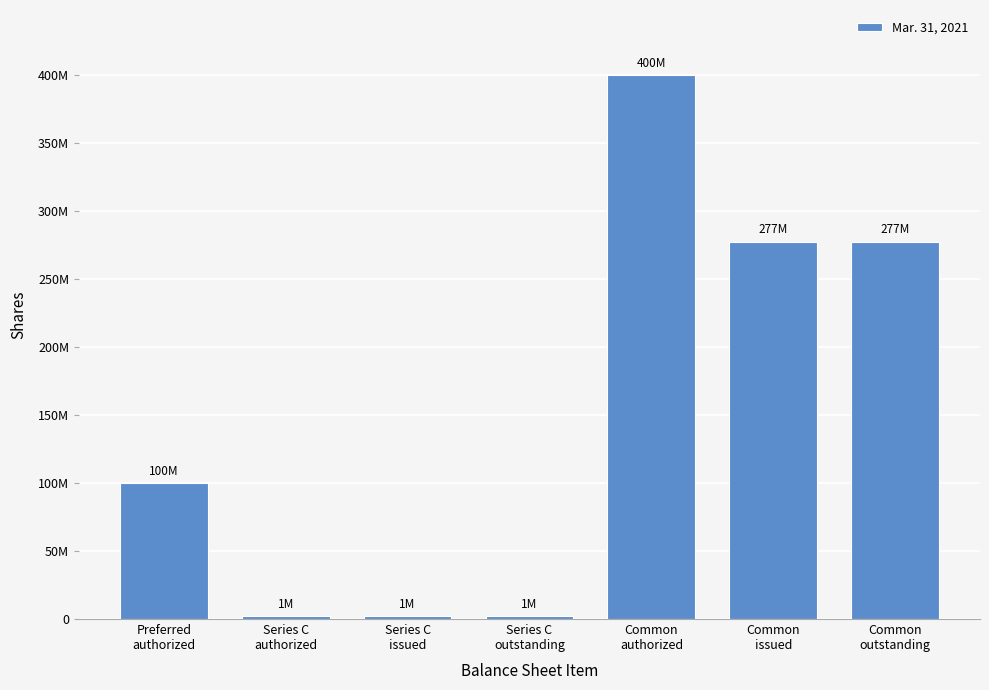

Does the chart contain any negative values?

No